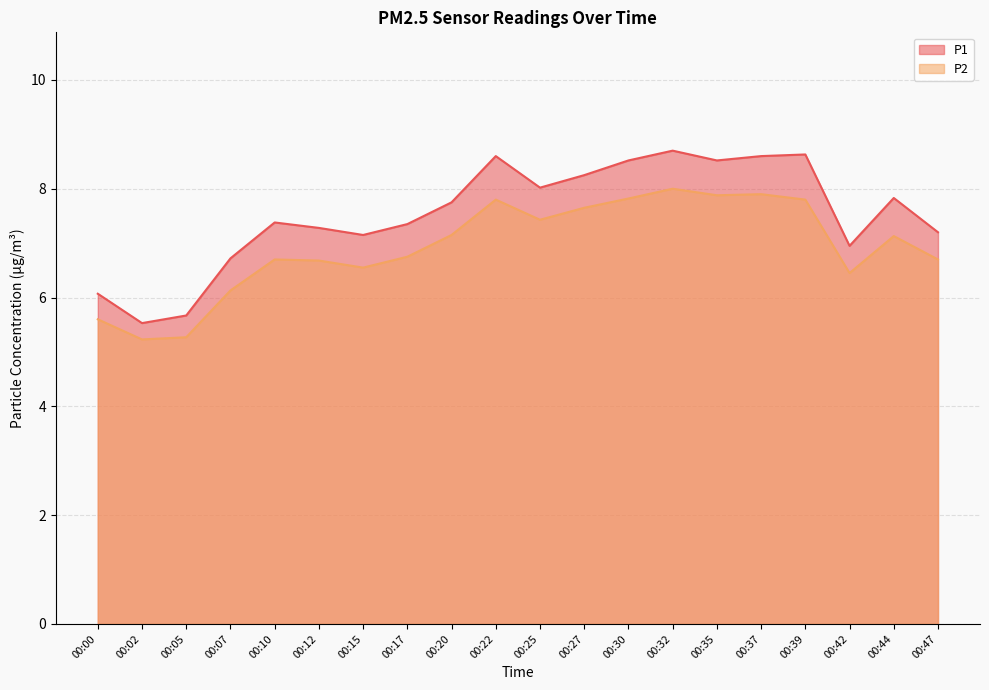

Reading left to right, transcribe all the data shown in this chart.

P1: 00:00=6.1	00:02=5.5	00:05=5.7	00:07=6.7	00:10=7.4	00:12=7.3	00:15=7.2	00:17=7.3	00:20=7.8	00:22=8.6	00:25=8.0	00:27=8.2	00:30=8.5	00:32=8.7	00:35=8.5	00:37=8.6	00:39=8.6	00:42=7.0	00:44=7.8	00:47=7.2
P2: 00:00=5.6	00:02=5.2	00:05=5.3	00:07=6.1	00:10=6.7	00:12=6.7	00:15=6.5	00:17=6.8	00:20=7.2	00:22=7.8	00:25=7.4	00:27=7.7	00:30=7.8	00:32=8.0	00:35=7.9	00:37=7.9	00:39=7.8	00:42=6.5	00:44=7.1	00:47=6.7